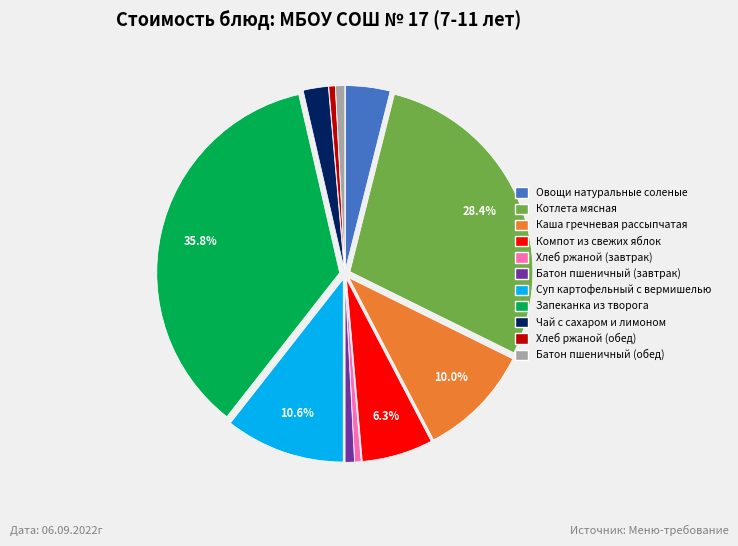

Which category has the biggest portion of the pie?

Запеканка из творога